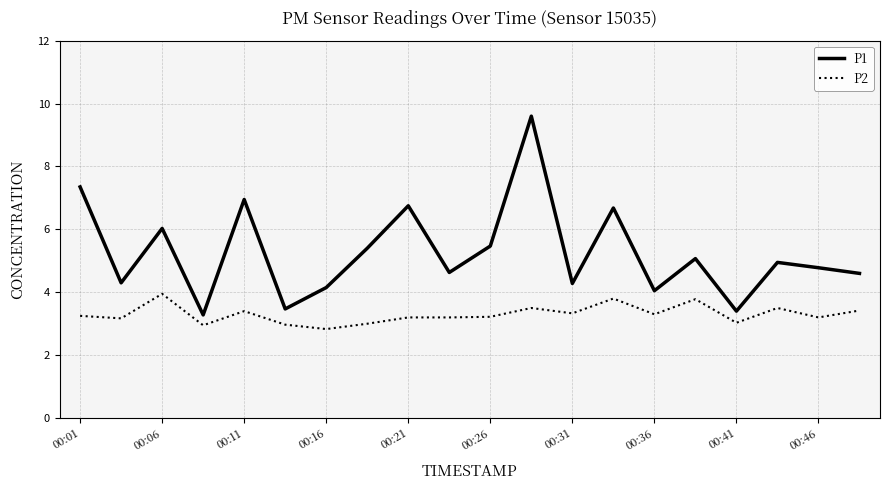

What is the smallest value displayed?

2.8